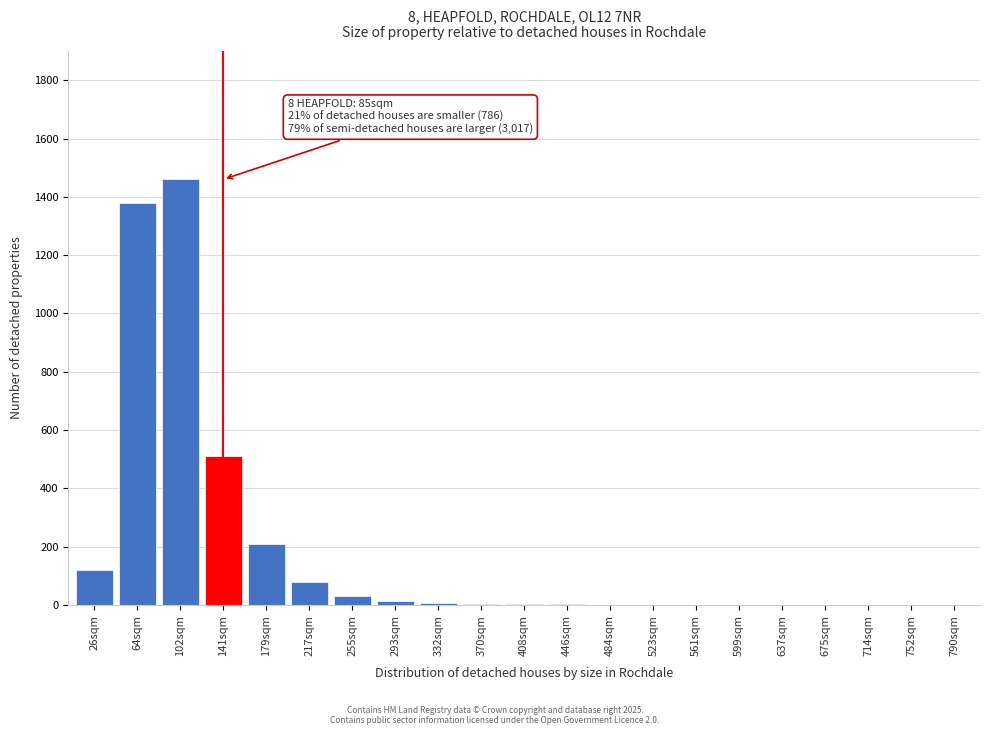

What is the maximum value shown in the chart?

1460